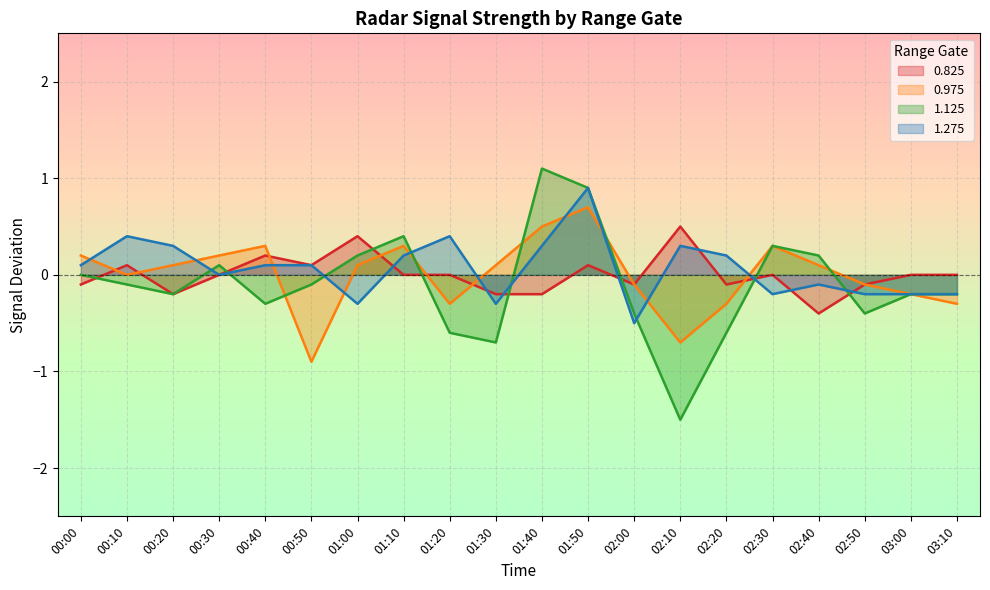

Is it true that 1.125 equals -0.1 at 00:10?

True